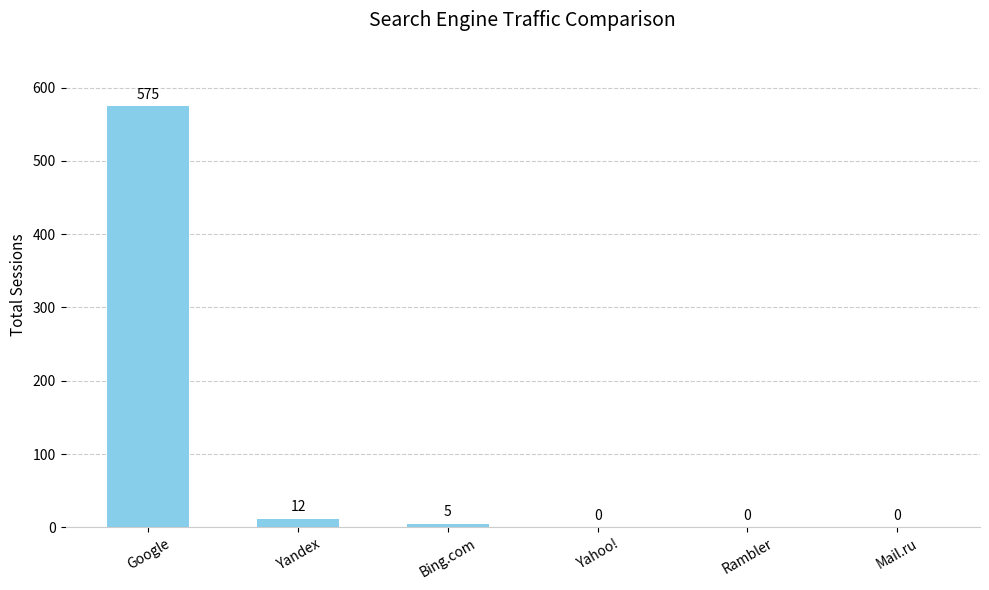

How many values are above zero?

3